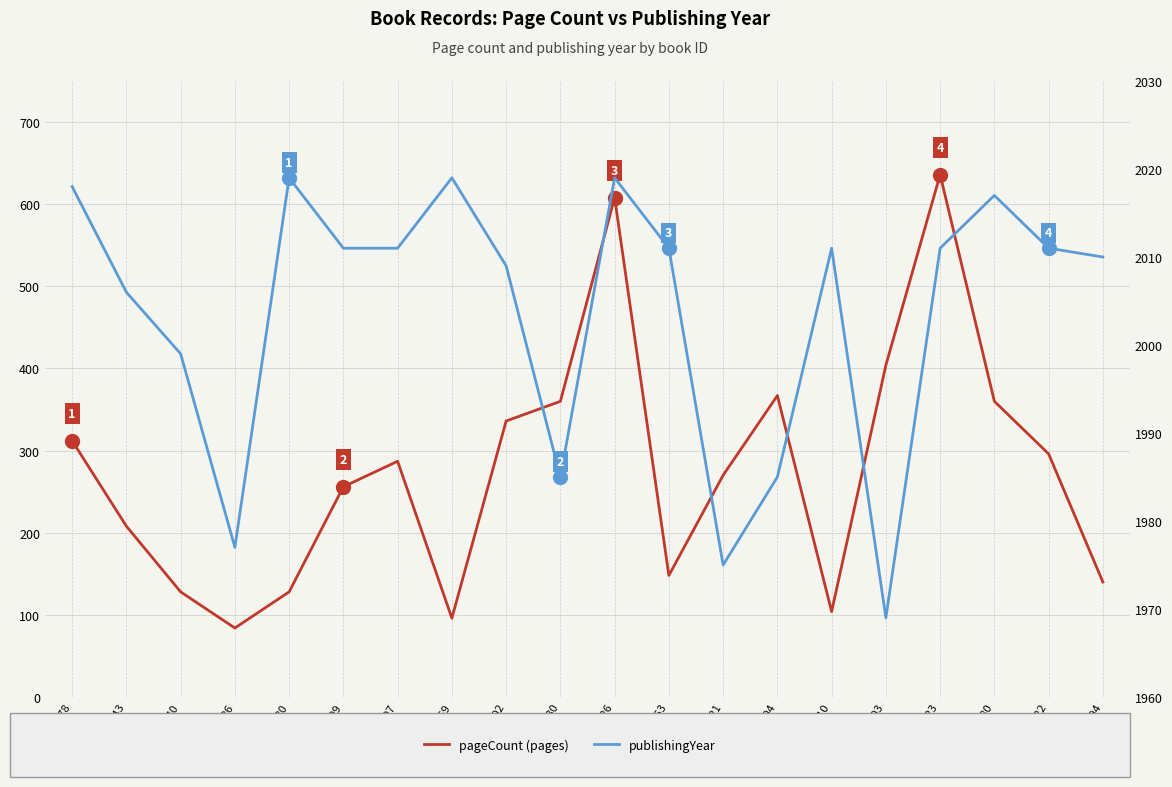

Which label corresponds to the largest value in the chart?

12680